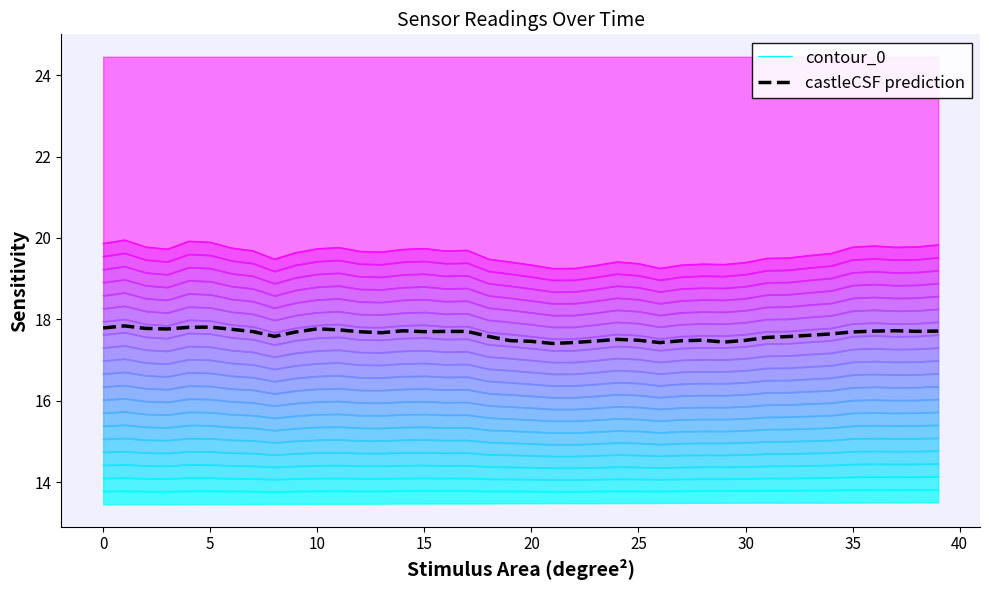

Between 15 and 24, which series saw the biggest shift?

castleCSF prediction